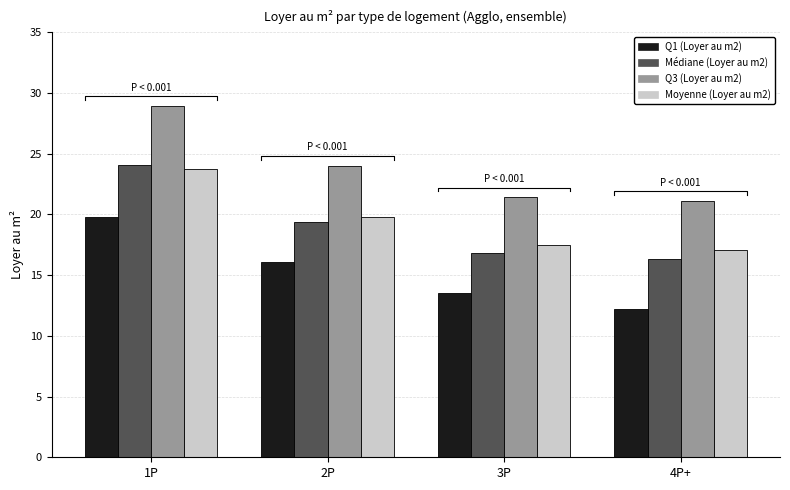

At how many categories does at least one series exceed 25?

1